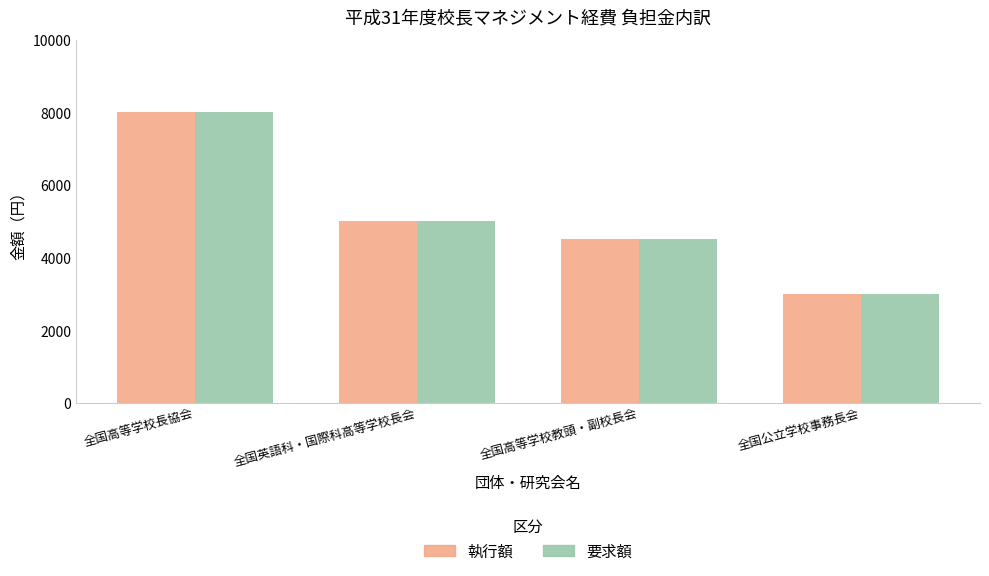

Does the chart contain stacked bars?

No